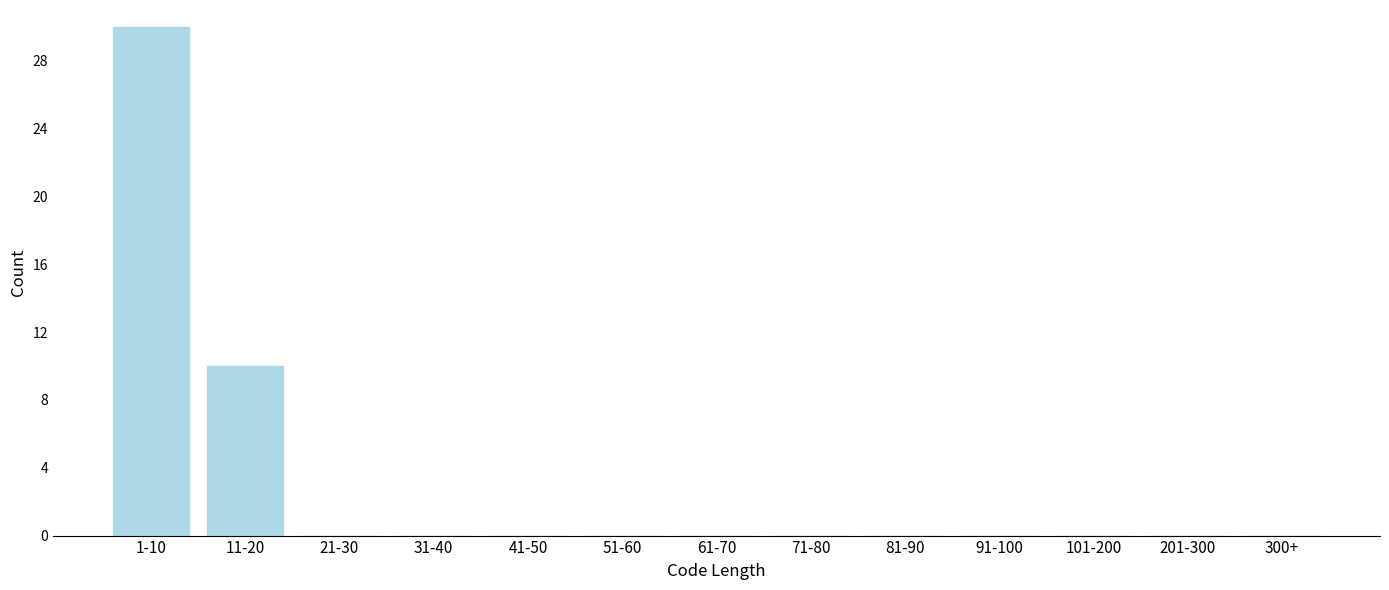

Reading left to right, list all the values displayed in this chart.

1-10=30	11-20=10	21-30=0	31-40=0	41-50=0	51-60=0	61-70=0	71-80=0	81-90=0	91-100=0	101-200=0	201-300=0	300+=0